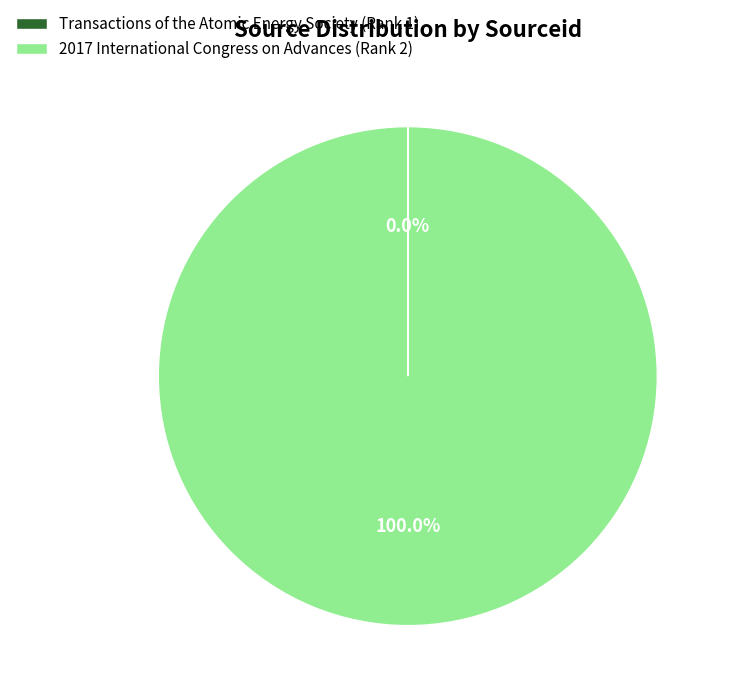

Does any single category account for the majority?

Yes